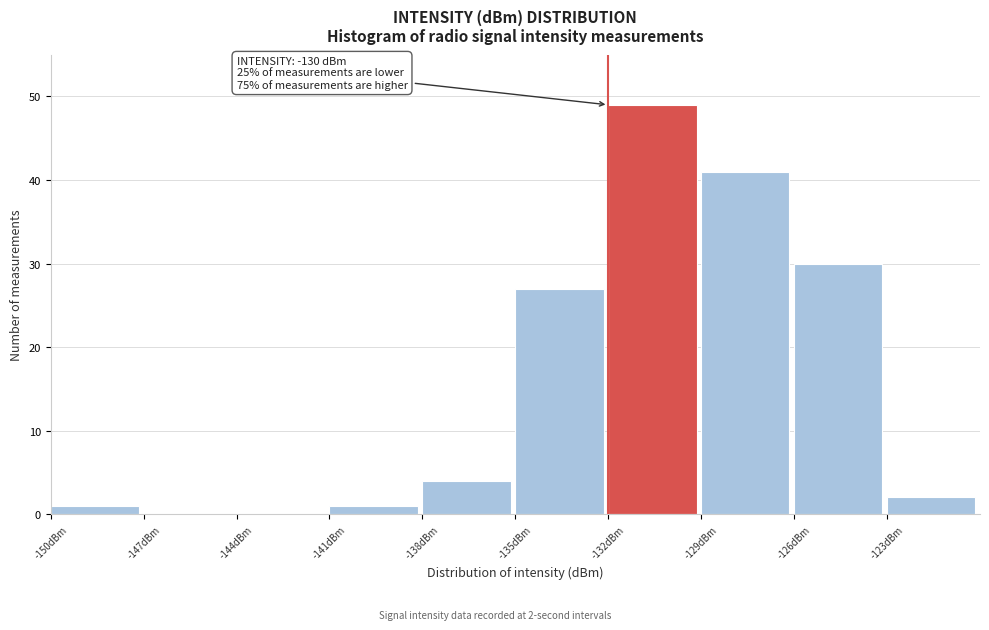

Over which range of the x-axis is the bar tallest?

-132 to -129